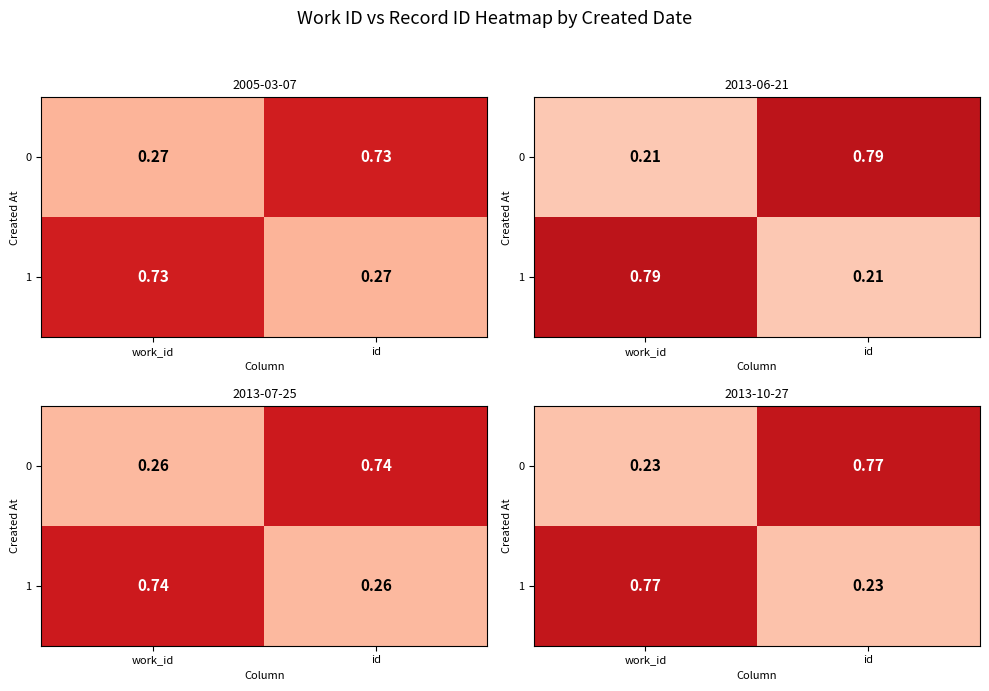

What is the difference between the highest and lowest values at work_id?

0.5